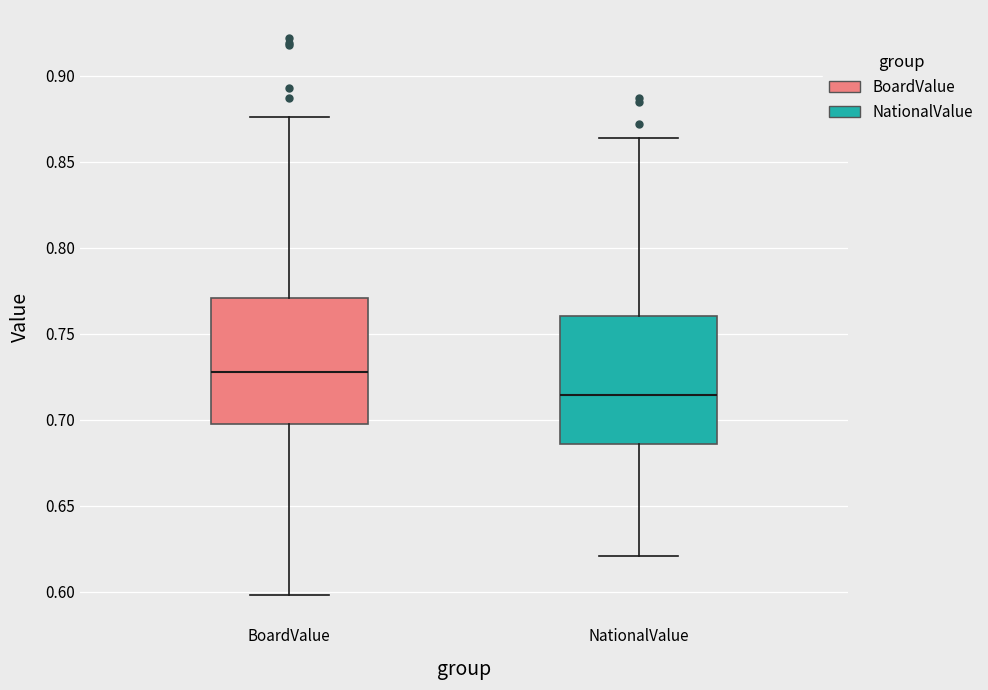

Reading left to right, transcribe this box plot: for each box, give where its median line is, the range the box spans, and where its two whiskers end, as read against the y-axis. The values are not printed on the chart, so give them approximately, as read against the axis.

BoardValue: median 0.730, box 0.700 to 0.770, whiskers 0.600 to 0.875
NationalValue: median 0.715, box 0.685 to 0.760, whiskers 0.620 to 0.865